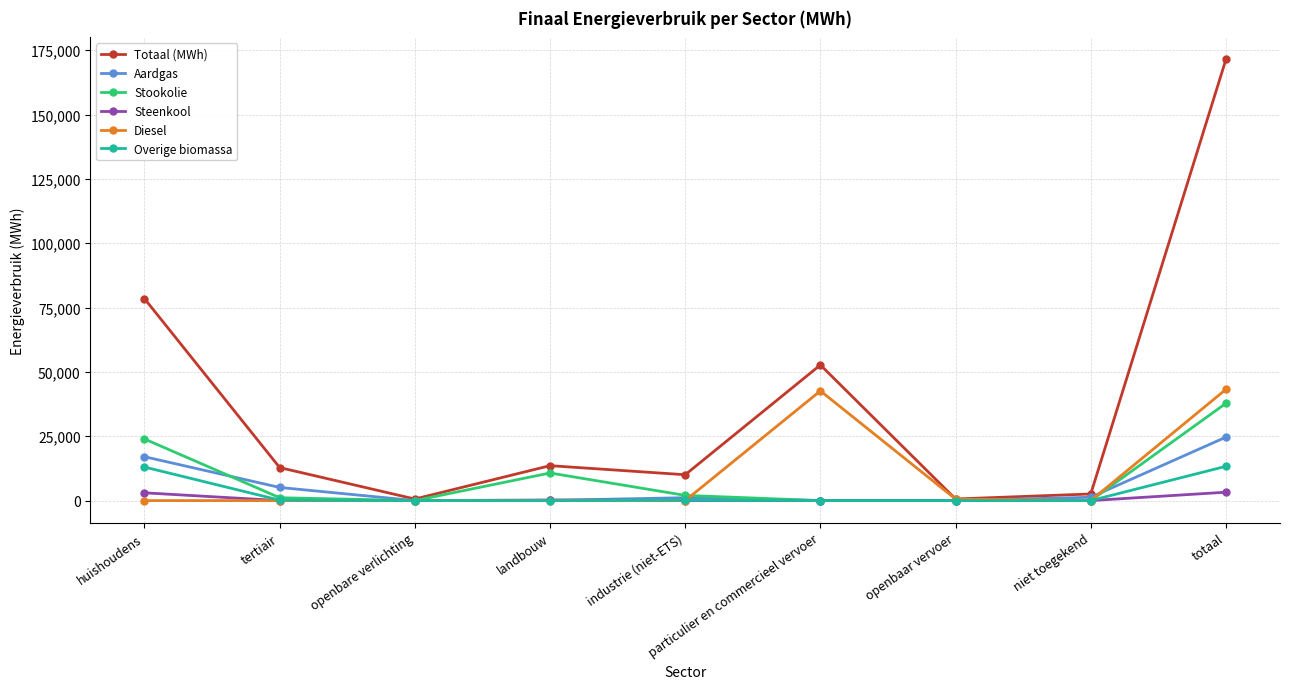

At which label does Totaal (MWh) first exceed 12829?

huishoudens